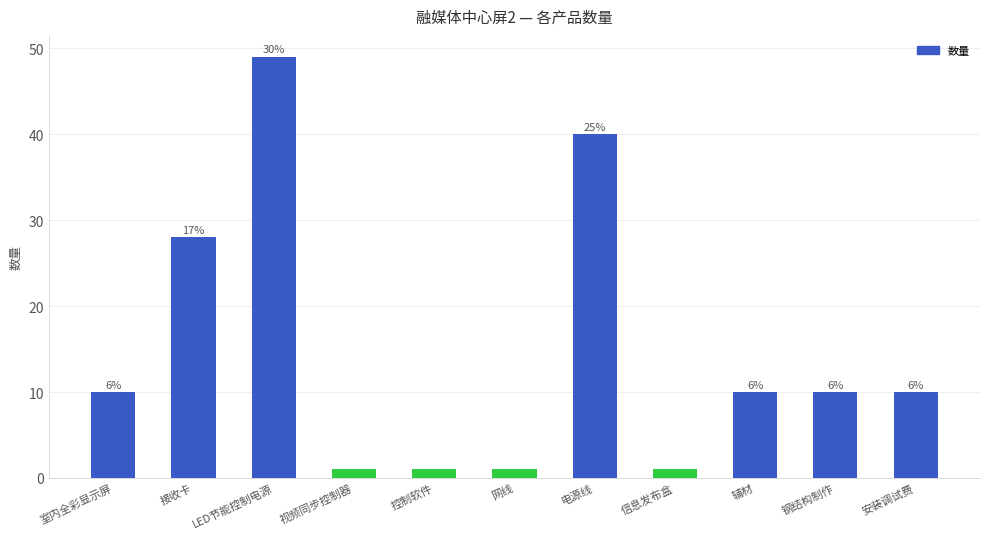

The value at 辅材 is 10.0. True or false?

True